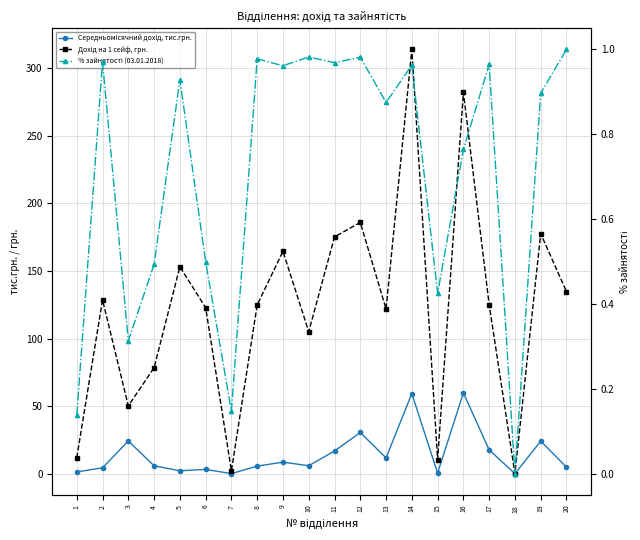

How many lines are shown in the chart?

3